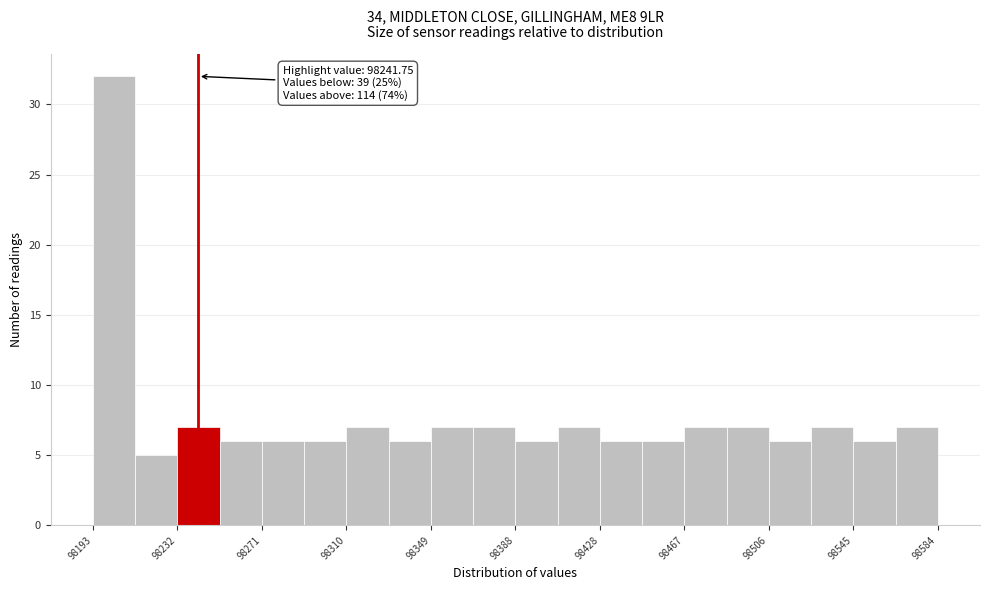

Around what value on the x-axis is the tallest bar? Give the approximate position of its centre, as read against the axis.

98205